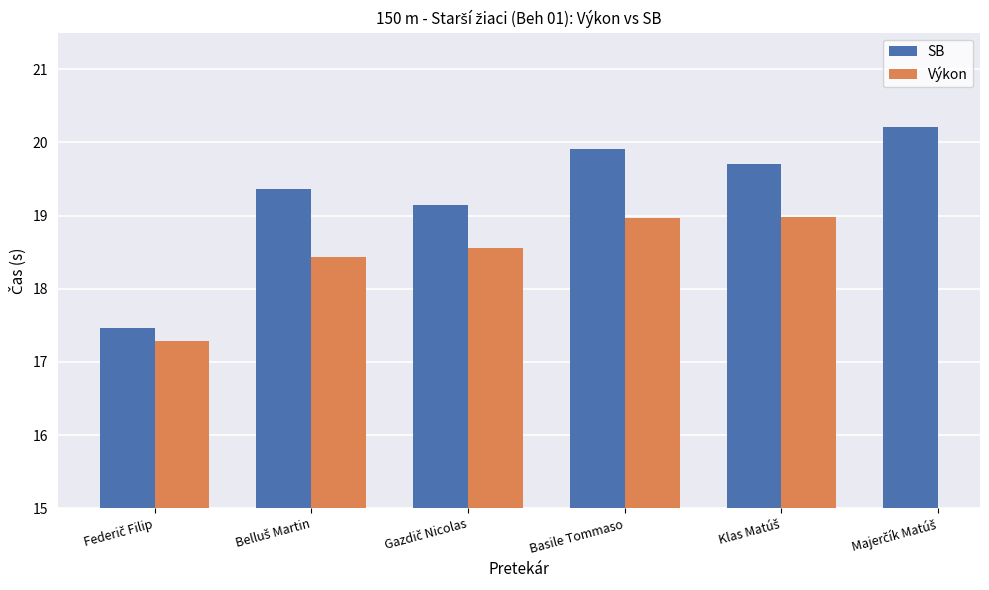

Which series changed the most between Basile Tommaso and Majerčík Matúš?

SB